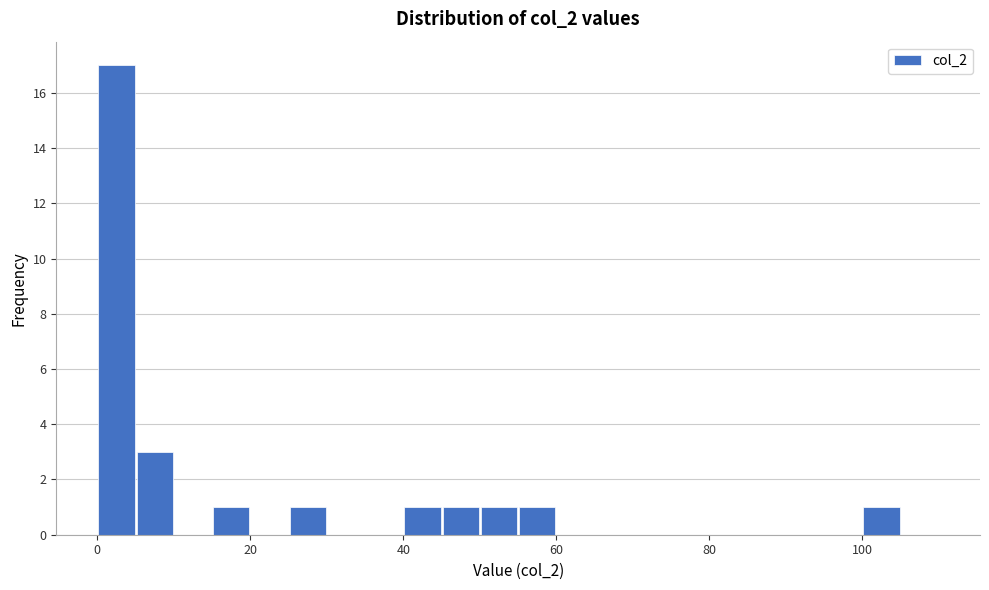

Read against the x-axis, roughly where is the centre of the tallest bar?

2